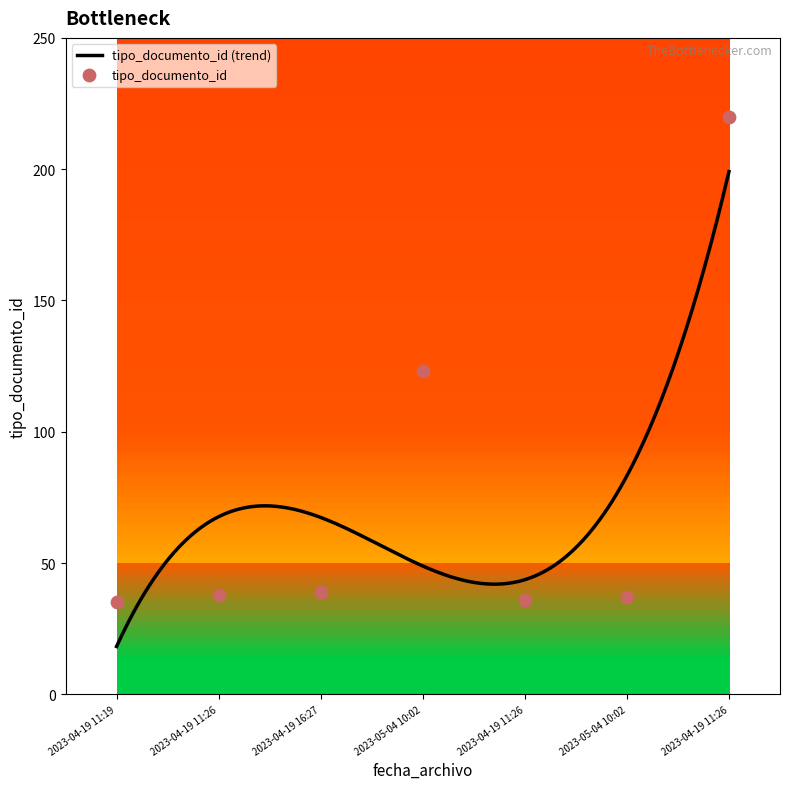

Which has a higher value, 2023-05-04 10:02 or 2023-04-19 11:26?

2023-05-04 10:02